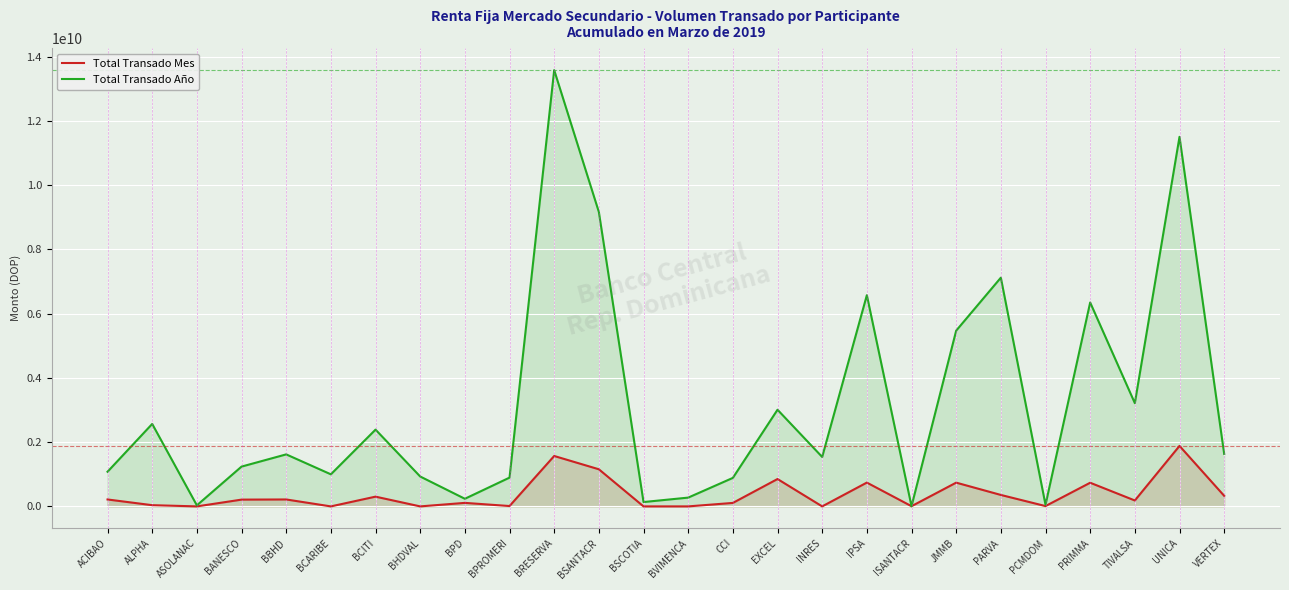

What is the difference between the Total Transado Año values at BPROMERI and IPSA?

5677579497.9